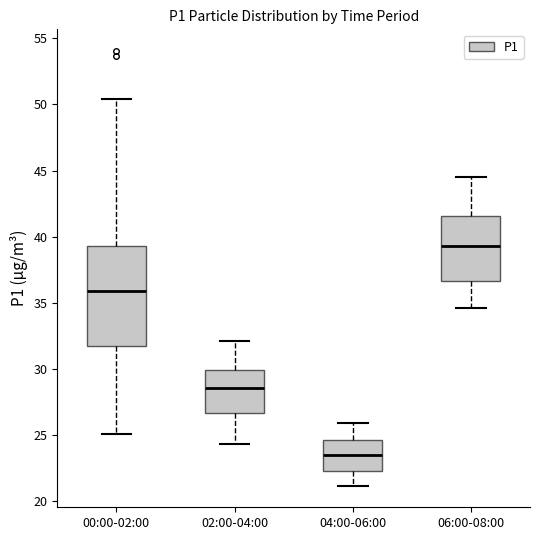

Reading left to right, transcribe this box plot: for each box, give where its median line is, the range the box spans, and where its two whiskers end, as read against the y-axis. The values are not printed on the chart, so give them approximately, as read against the axis.

00:00-02:00: median 36.0, box 31.5 to 39.5, whiskers 25.0 to 50.5
02:00-04:00: median 28.5, box 26.5 to 30.0, whiskers 24.5 to 32.0
04:00-06:00: median 23.5, box 22.5 to 24.5, whiskers 21.0 to 26.0
06:00-08:00: median 39.5, box 36.5 to 41.5, whiskers 34.5 to 44.5